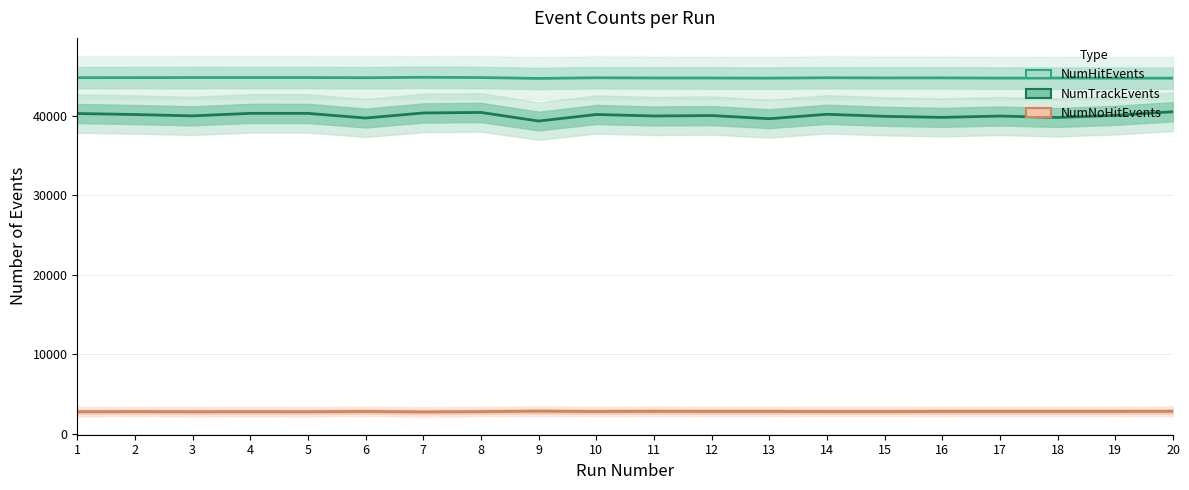

What is the value of the NumNoHitEvents point at the 19th from the left?

2783